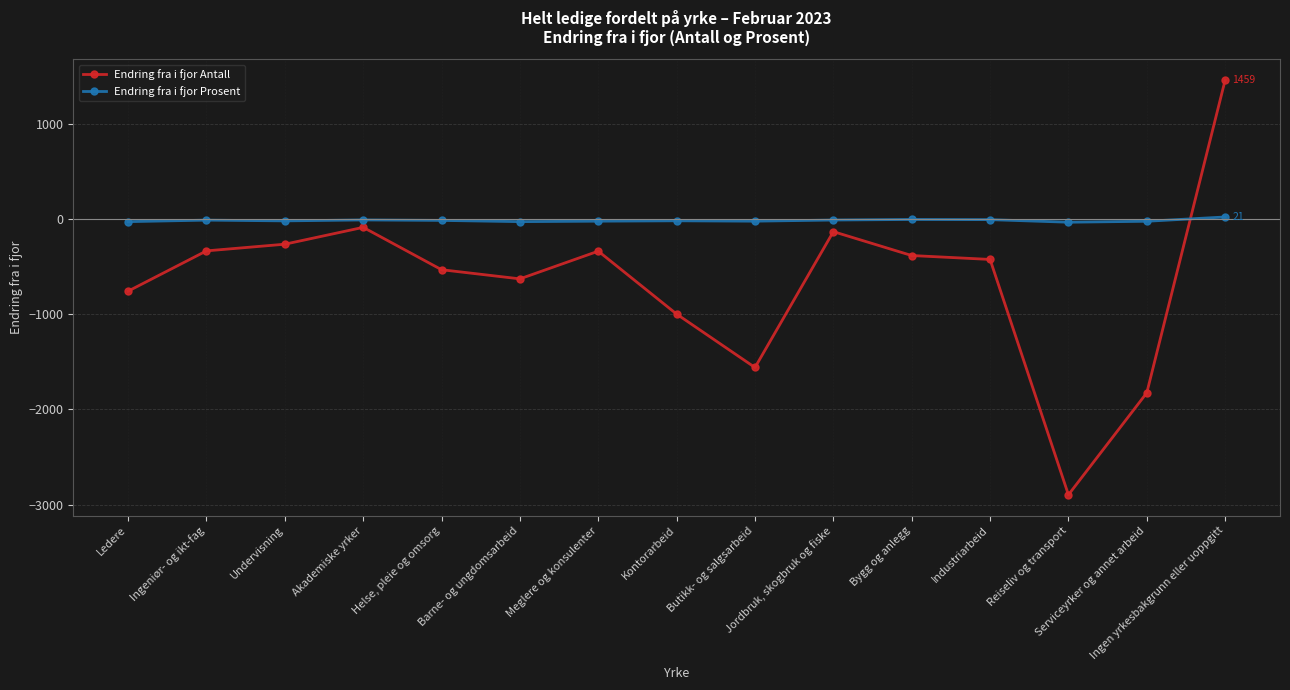

What is the greatest value displayed?

1459